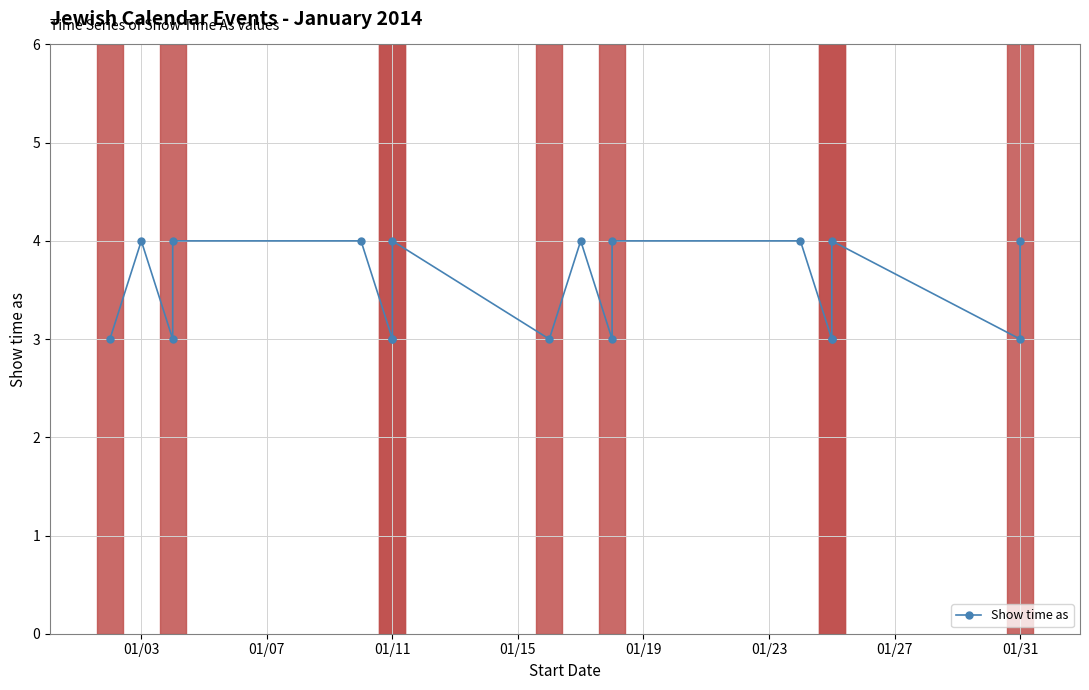

What is the value of the 17th point from the left?

3